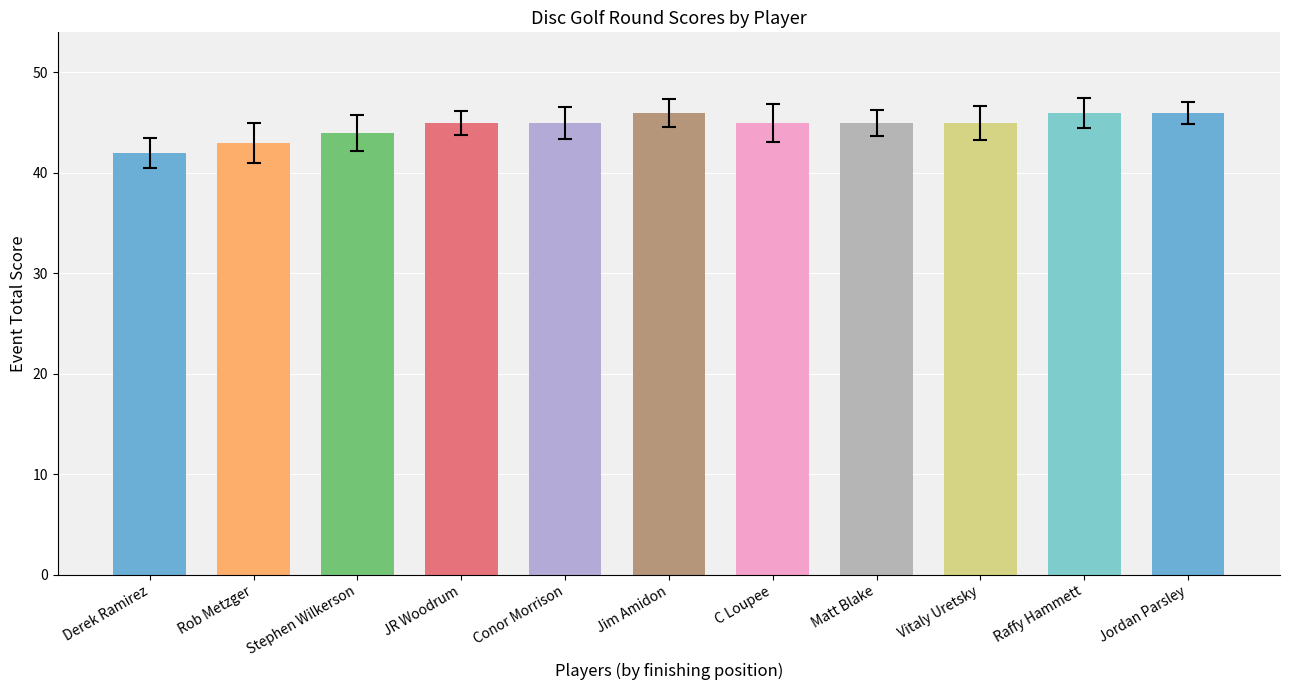

The chart shows a value of 63 at JR Woodrum. True or false?

False